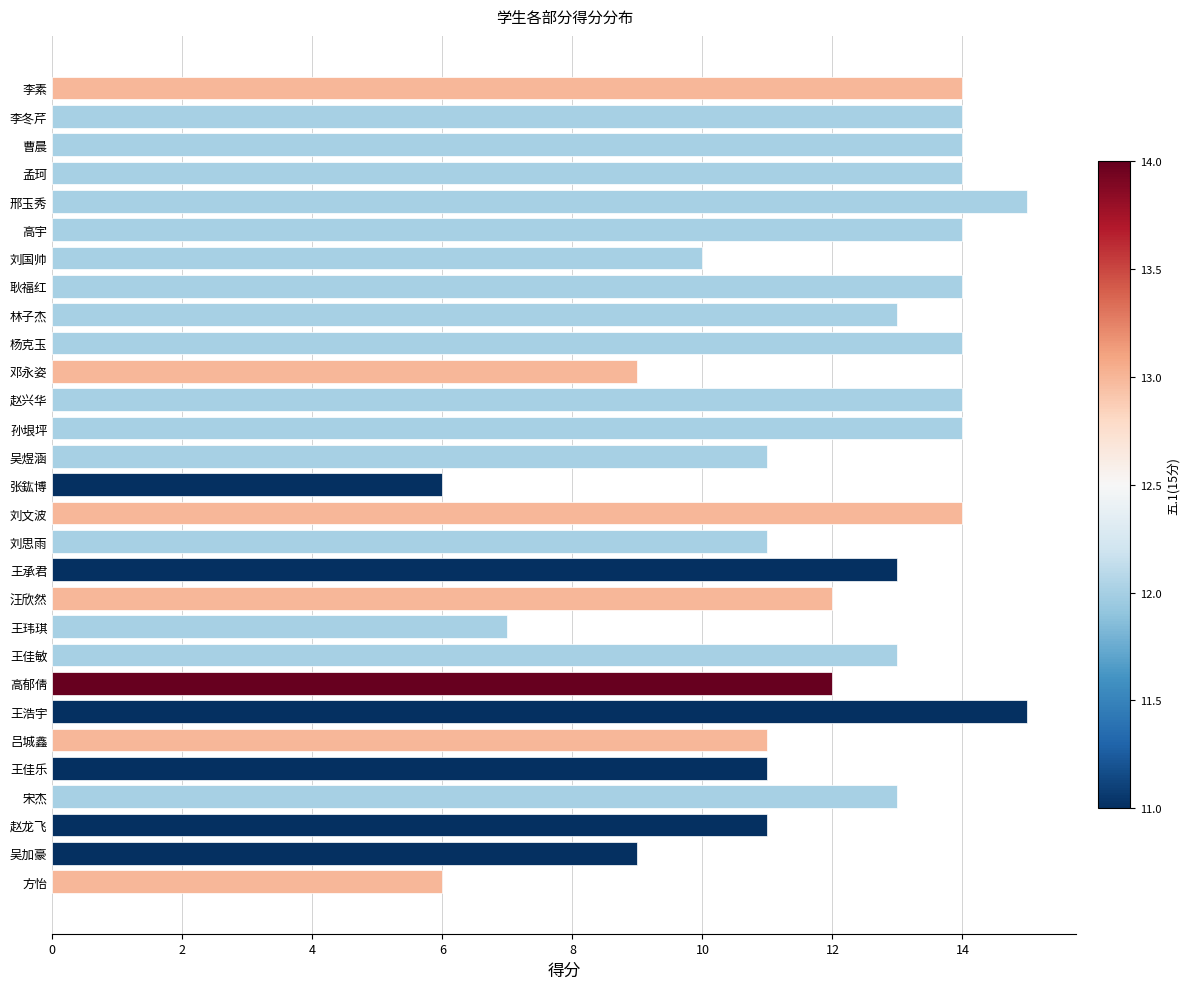

Reading top to bottom, list all the values displayed in this chart.

李素=14	李冬芹=14	曹晨=14	孟珂=14	邢玉秀=15	高宇=14	刘国帅=10	耿福红=14	林子杰=13	杨克玉=14	邓永姿=9	赵兴华=14	孙垠坪=14	吴煜涵=11	张鈜博=6	刘文波=14	刘思雨=11	王承君=13	汪欣然=12	王玮琪=7	王佳敏=13	高郁倩=12	王浩宇=15	吕城鑫=11	王佳乐=11	宋杰=13	赵龙飞=11	吴加豪=9	方怡=6